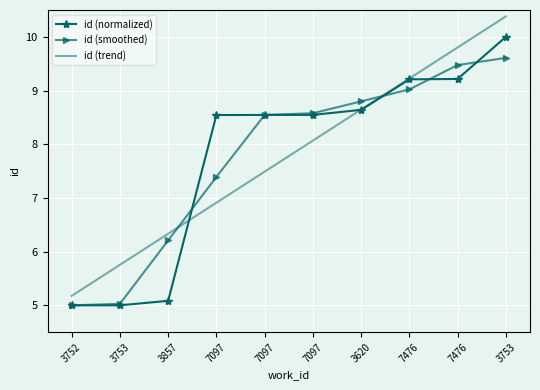

Is it true that id (trend) equals 8.6 at 3620?

True